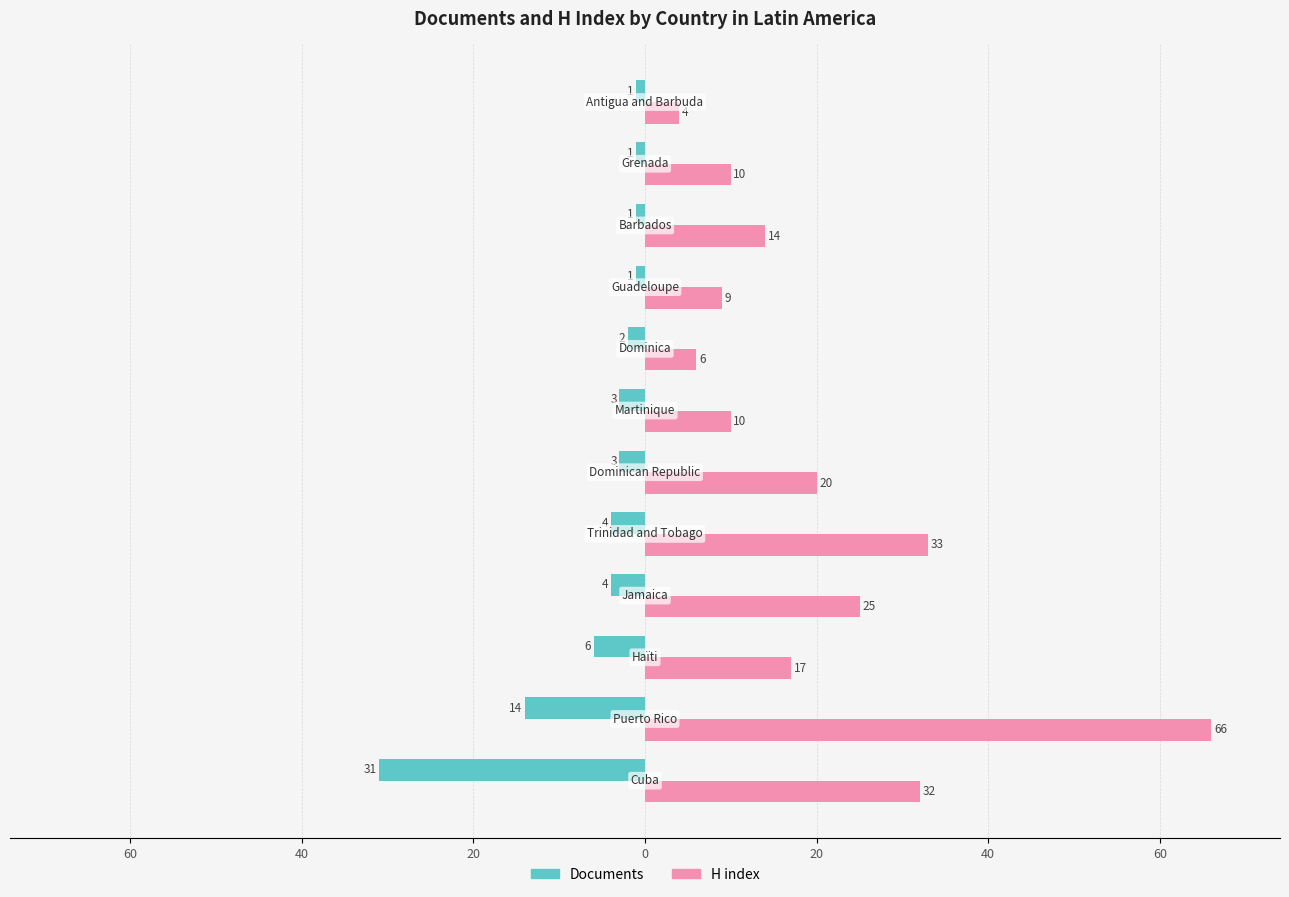

What are all the series names shown in the legend?

Documents, H index